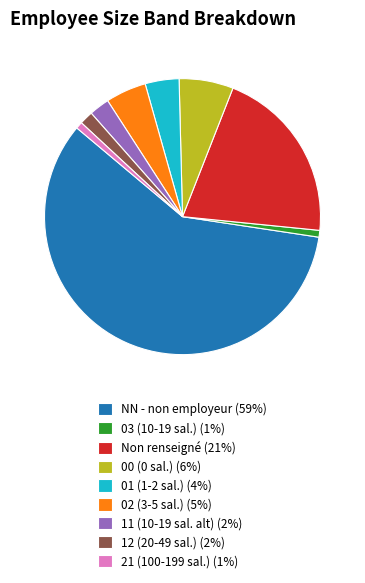

Approximately how many times larger is the value at 02 (3-5 sal.) (5%) compared to 21 (100-199 sal.) (1%)?

6.0